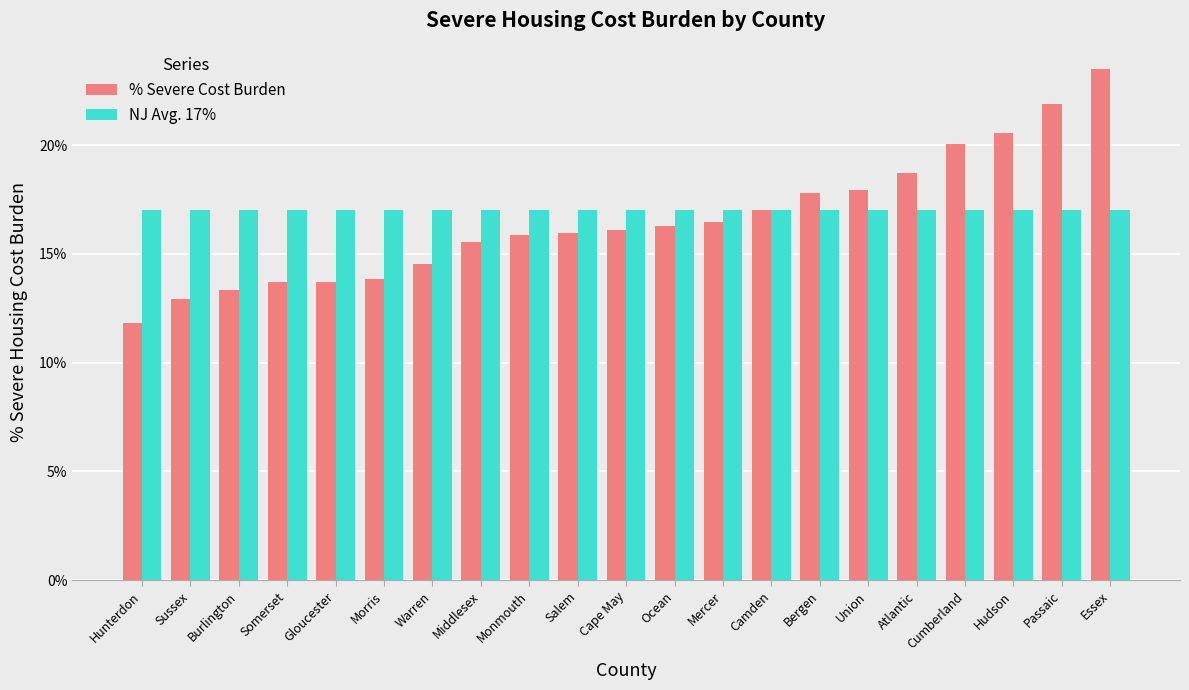

Which series has the largest range (max minus min)?

% Severe Cost Burden